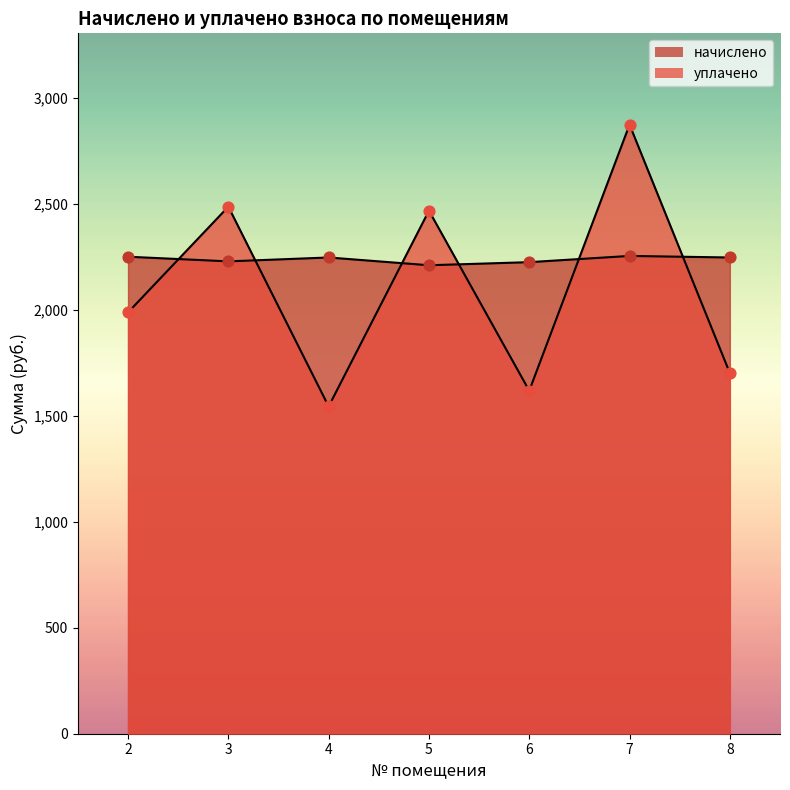

Which series has the largest Y range (max minus min)?

уплачено